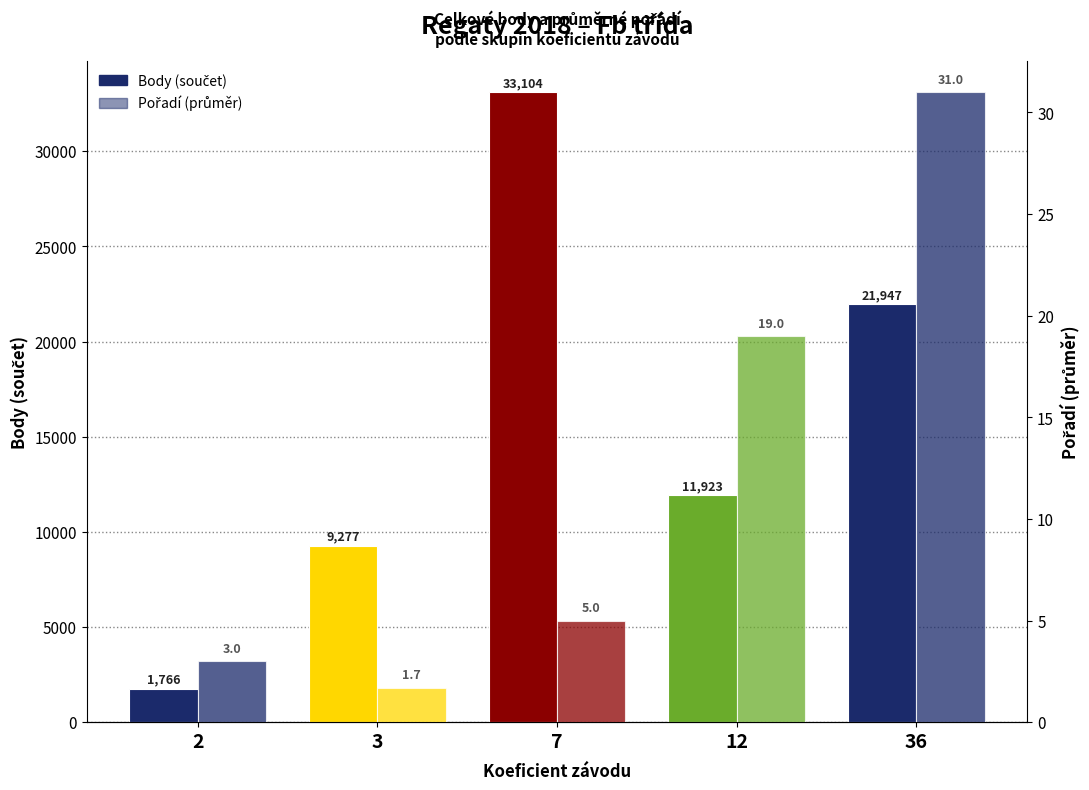

List the series in order of their overall mean, highest first.

Body, Pořadí (průměr)